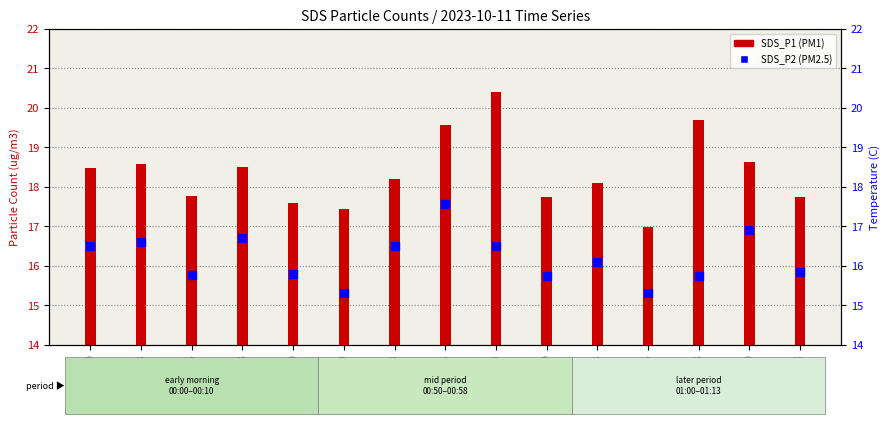

At which category is the sum across all series the highest?

00:55